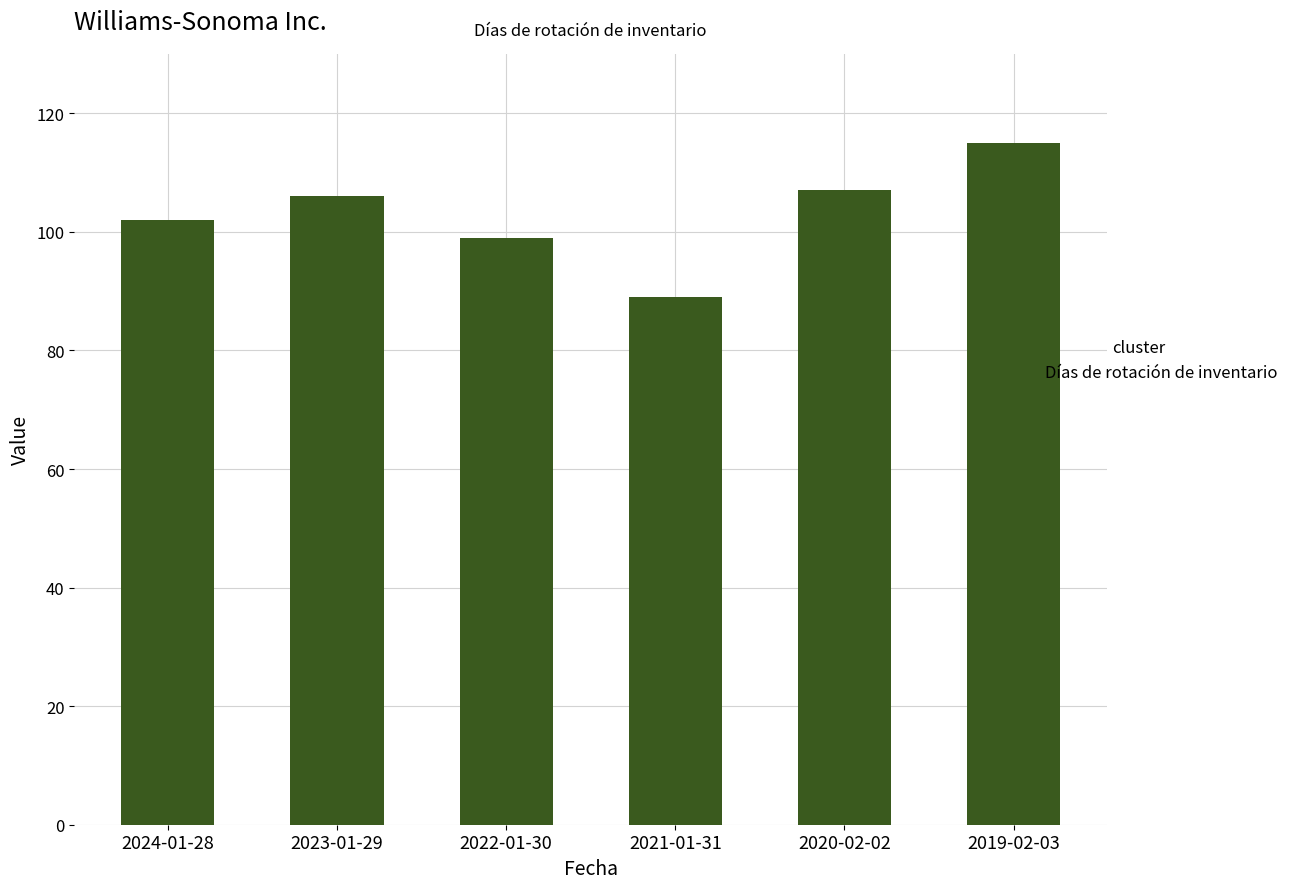

Does the chart contain any negative values?

No